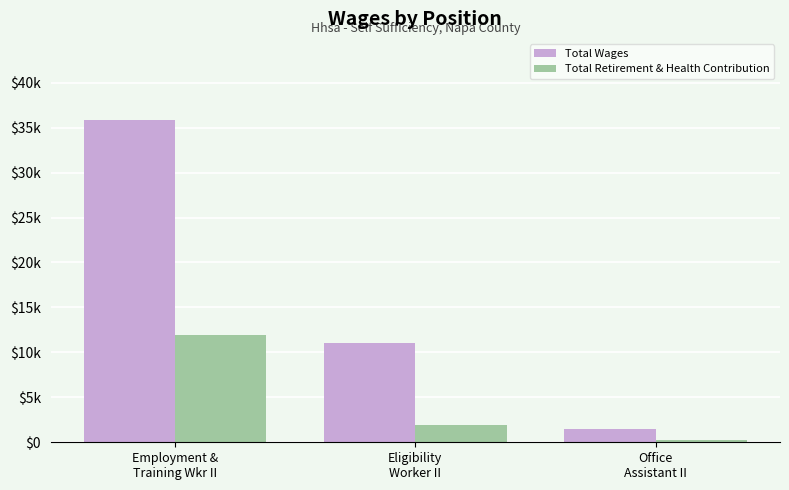

What are all the series names shown in the legend?

Total Wages, Total Retirement & Health Contribution